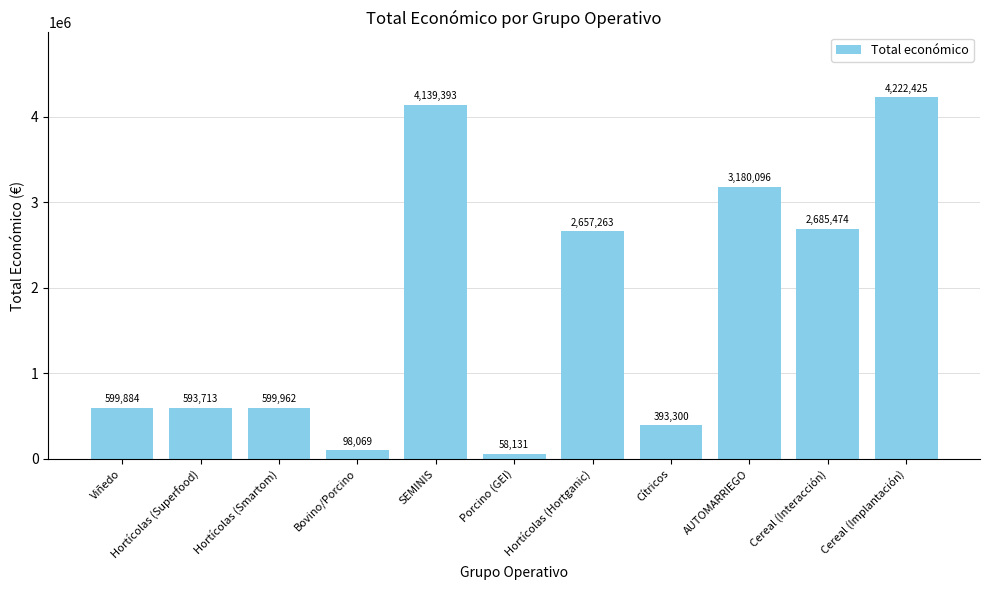

What is the greatest value displayed?

4222425.0